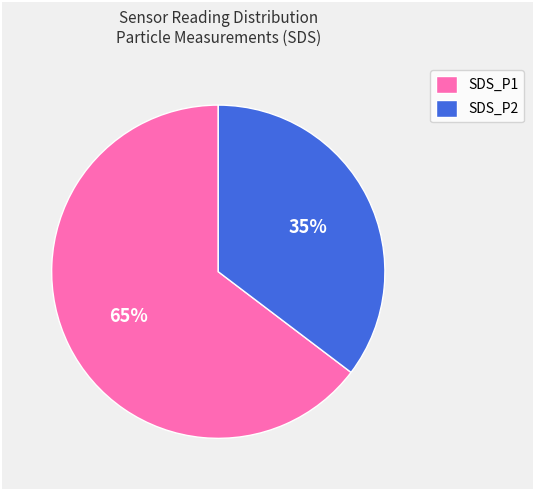

Rank the categories by value from lowest to highest.

SDS_P2, SDS_P1